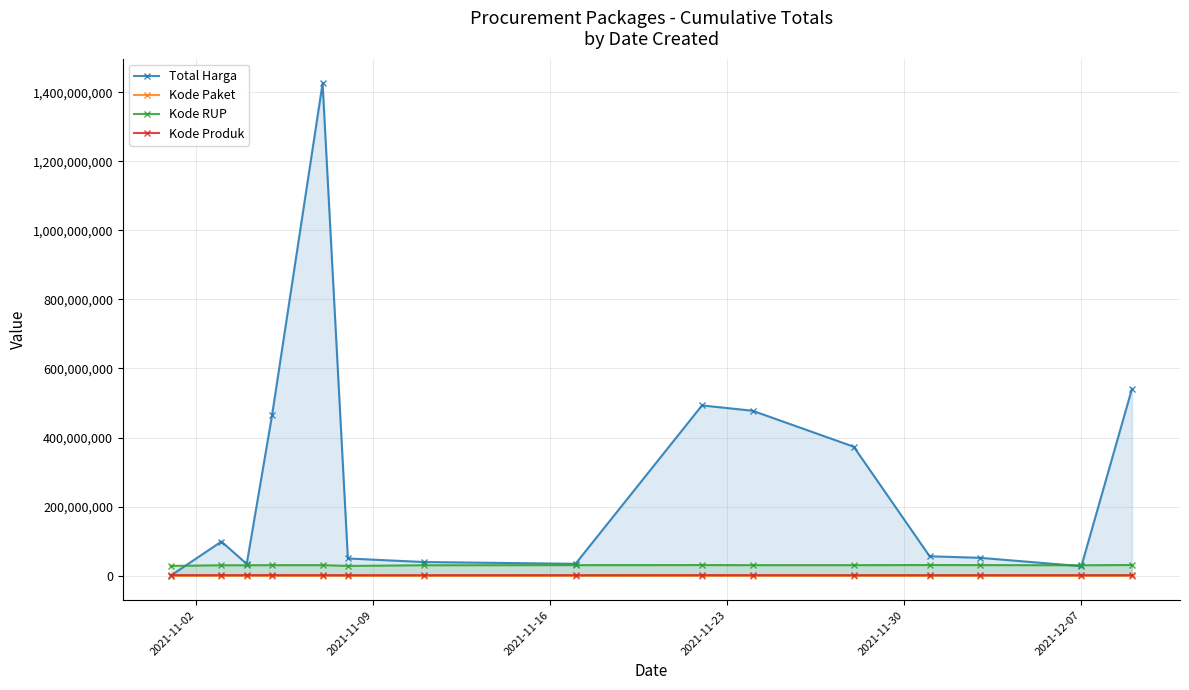

Which series has the largest total across all categories?

Total Harga